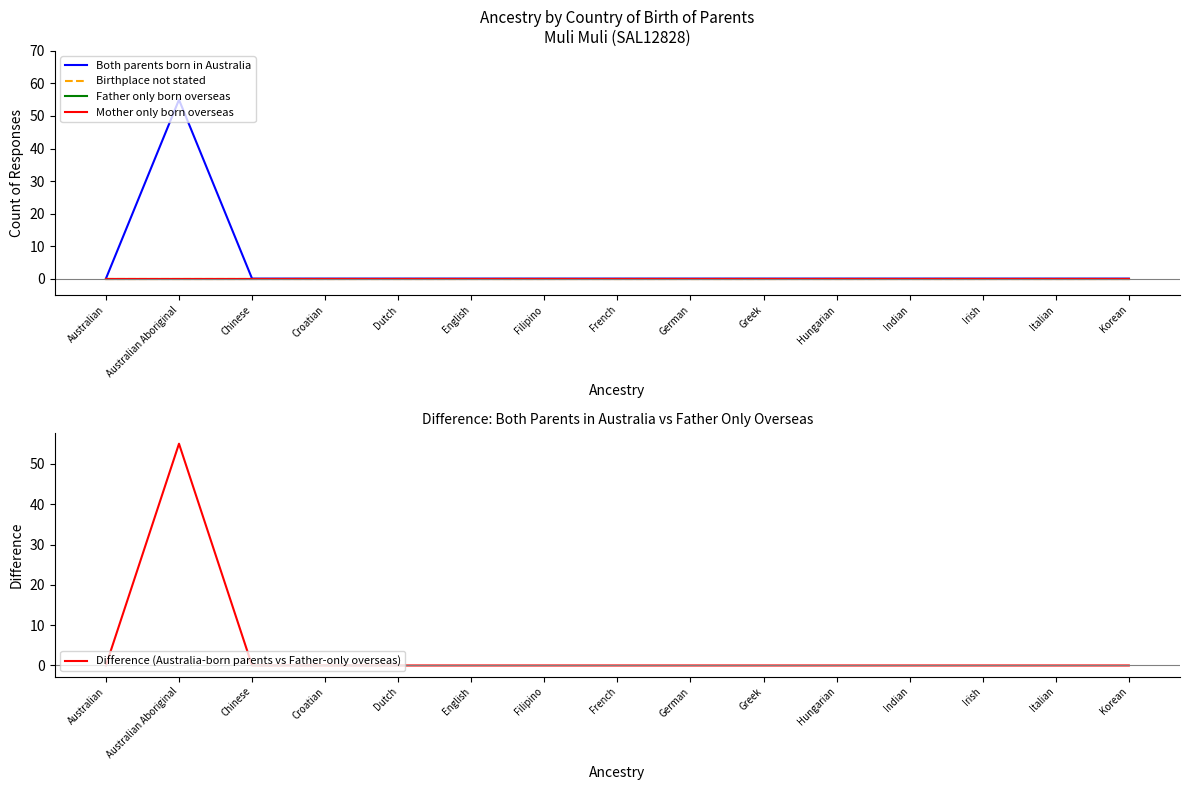

Does the chart display data point markers on the line(s)?

No